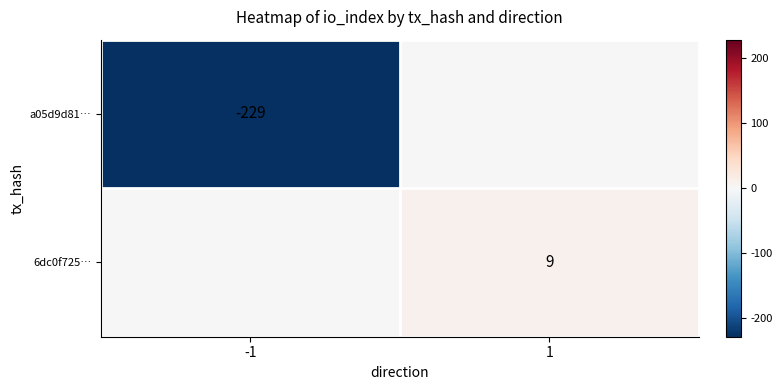

Rank the series by their maximum value, from lowest to highest.

a05d9d81…, 6dc0f725…